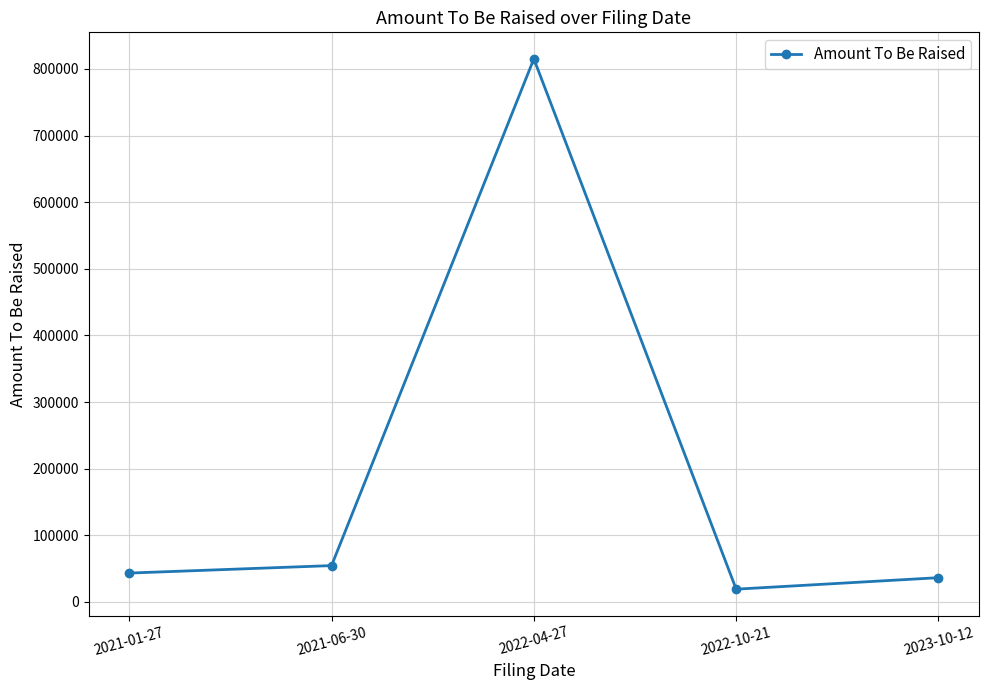

What is the difference between the maximum and minimum values?

795910